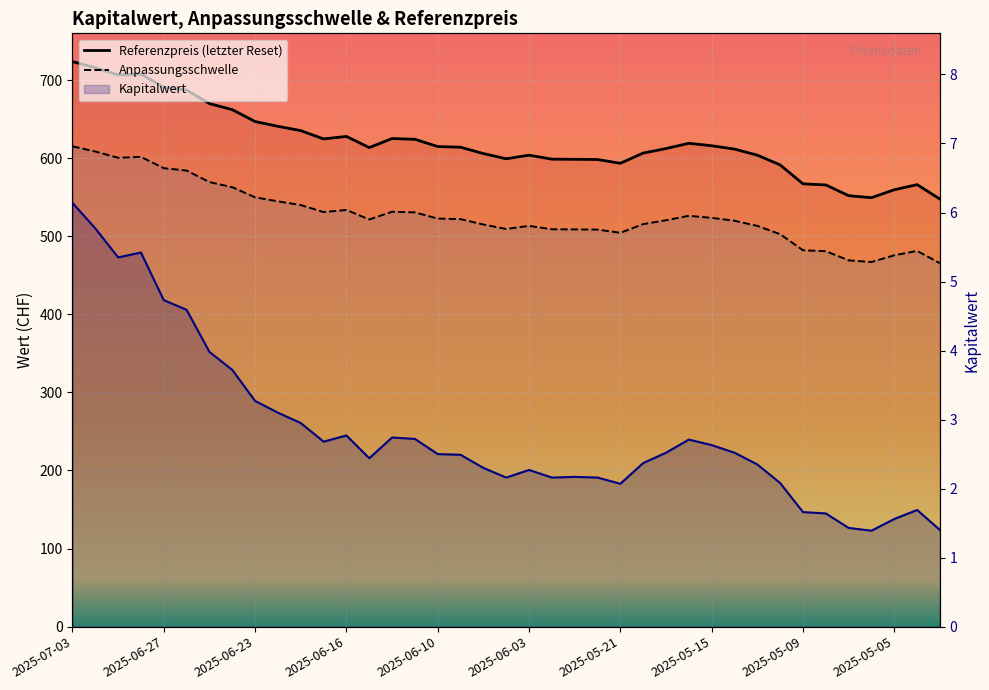

Where does the Referenzpreis (letzter Reset) series first go above 613?

2025-07-03